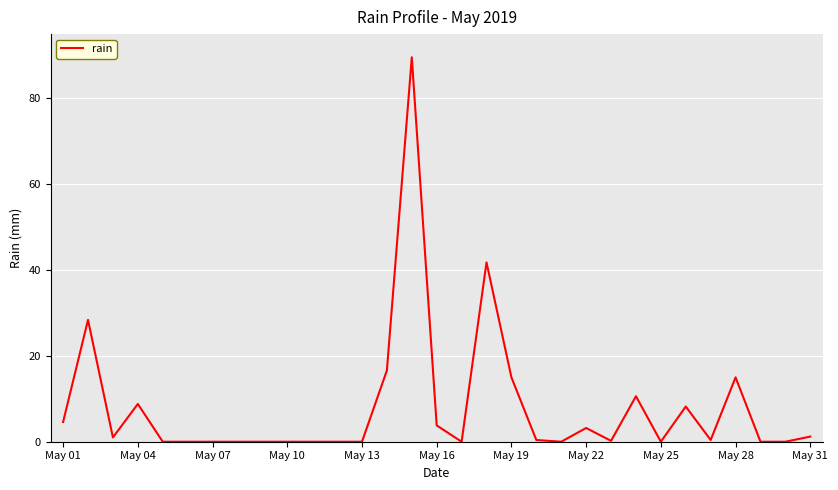

What is the maximum value shown in the chart?

89.6